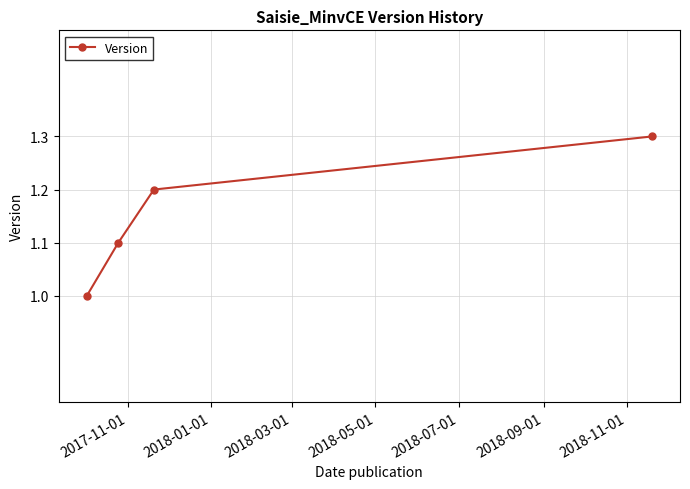

What is the difference between the maximum and minimum values?

0.3